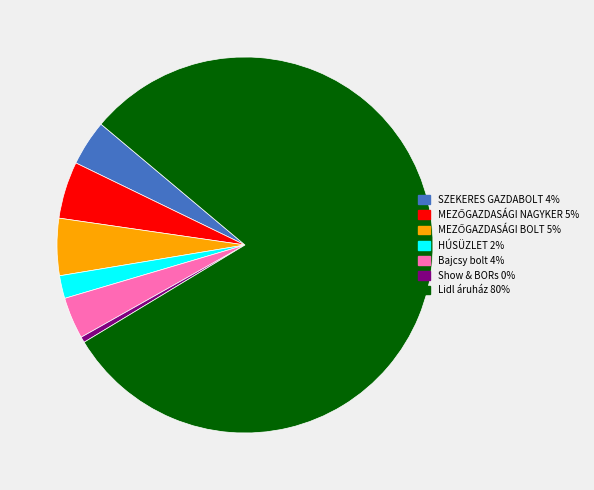

True or false: HÚSÜZLET accounts for 2% of the total.

True